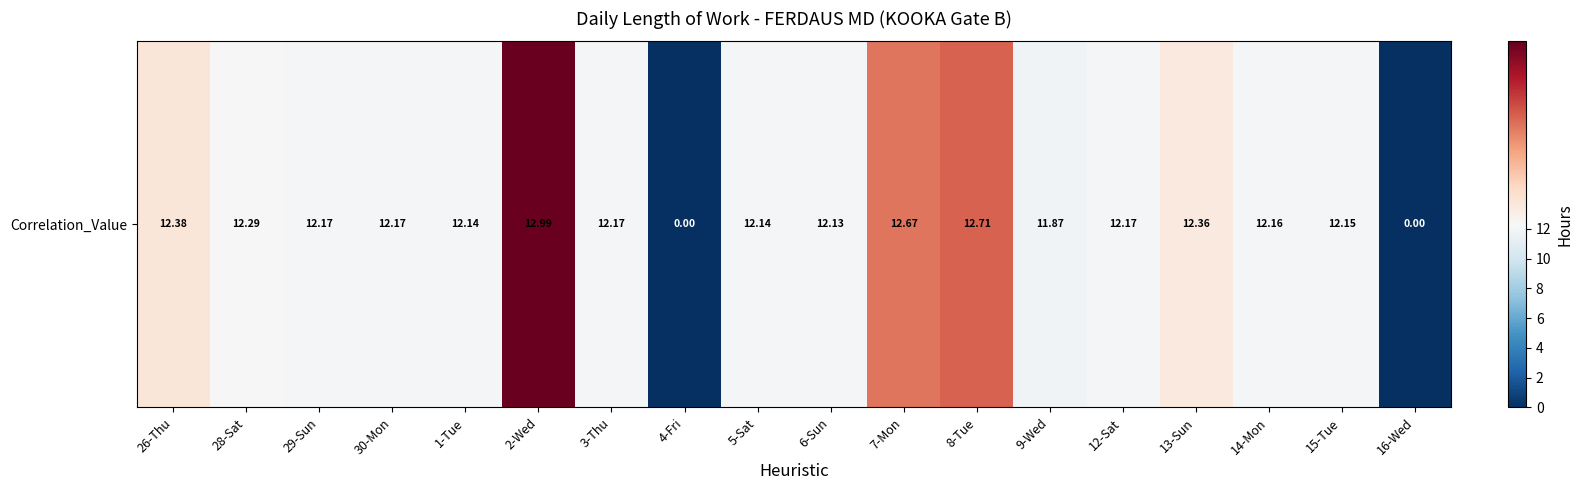

Rank the categories by value from lowest to highest.

4-Fri, 16-Wed, 9-Wed, 6-Sun, 1-Tue, 5-Sat, 15-Tue, 14-Mon, 29-Sun, 30-Mon, 3-Thu, 12-Sat, 28-Sat, 13-Sun, 26-Thu, 7-Mon, 8-Tue, 2-Wed